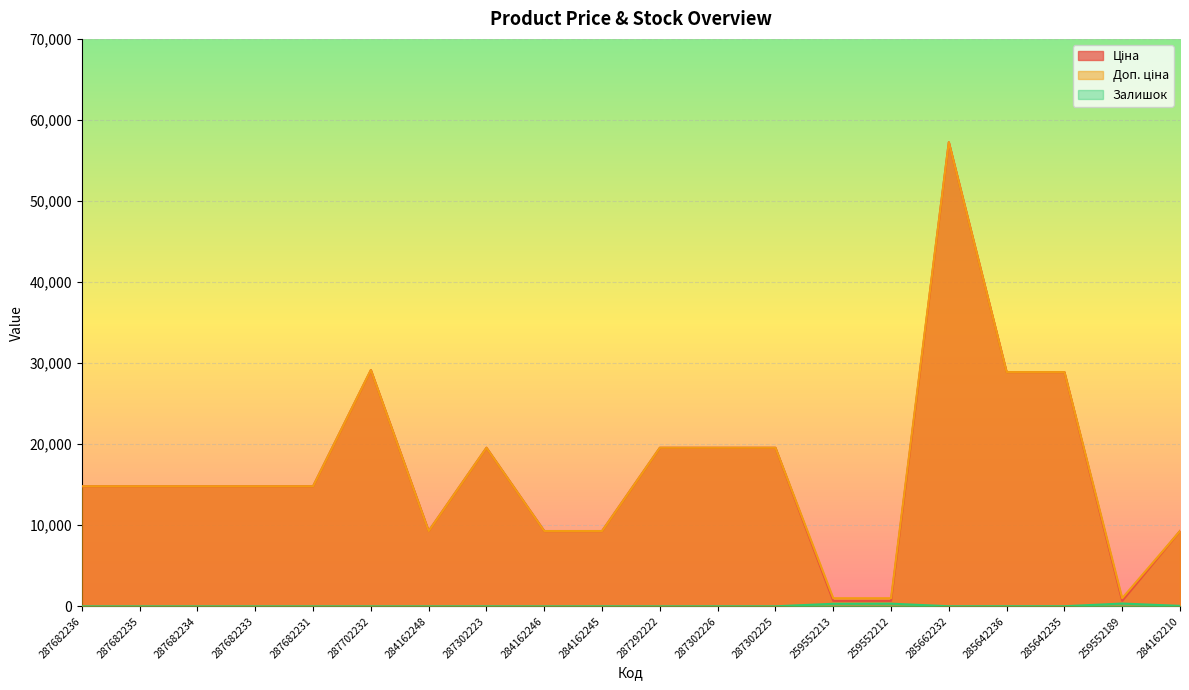

How many data points does each series have?

20